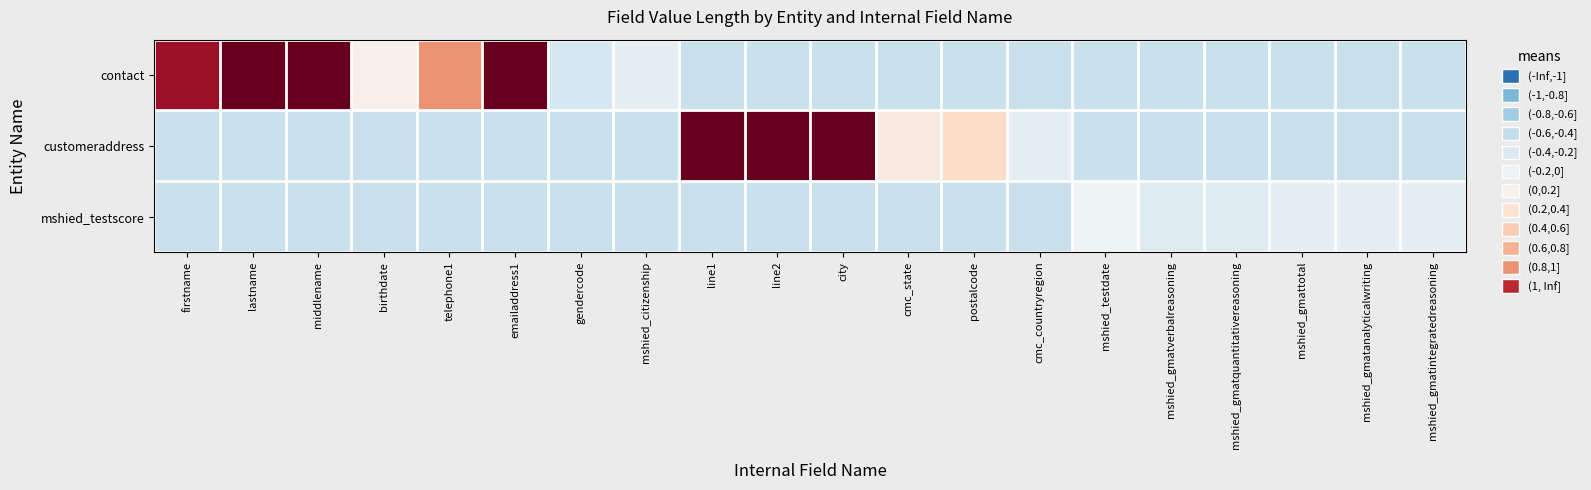

What is the maximum value shown in the chart?

2.0